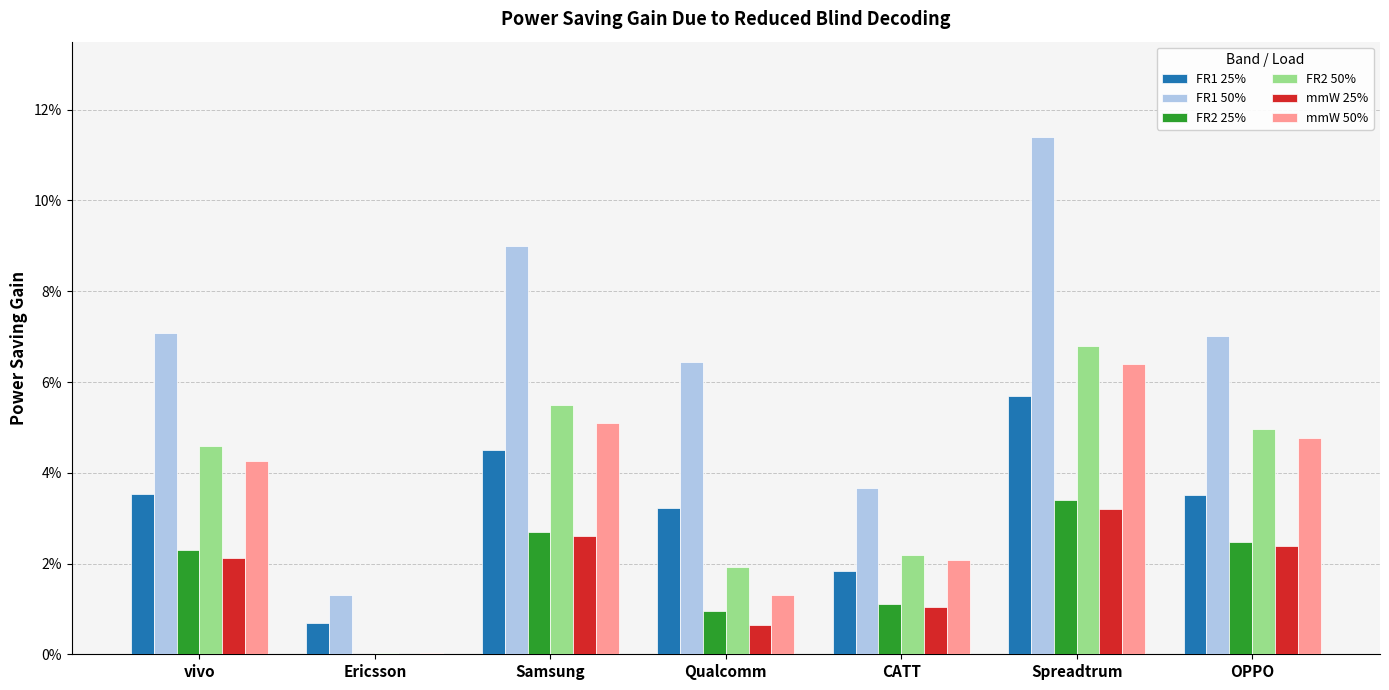

Where is FR1 50% nearest to the value 0?

Ericsson